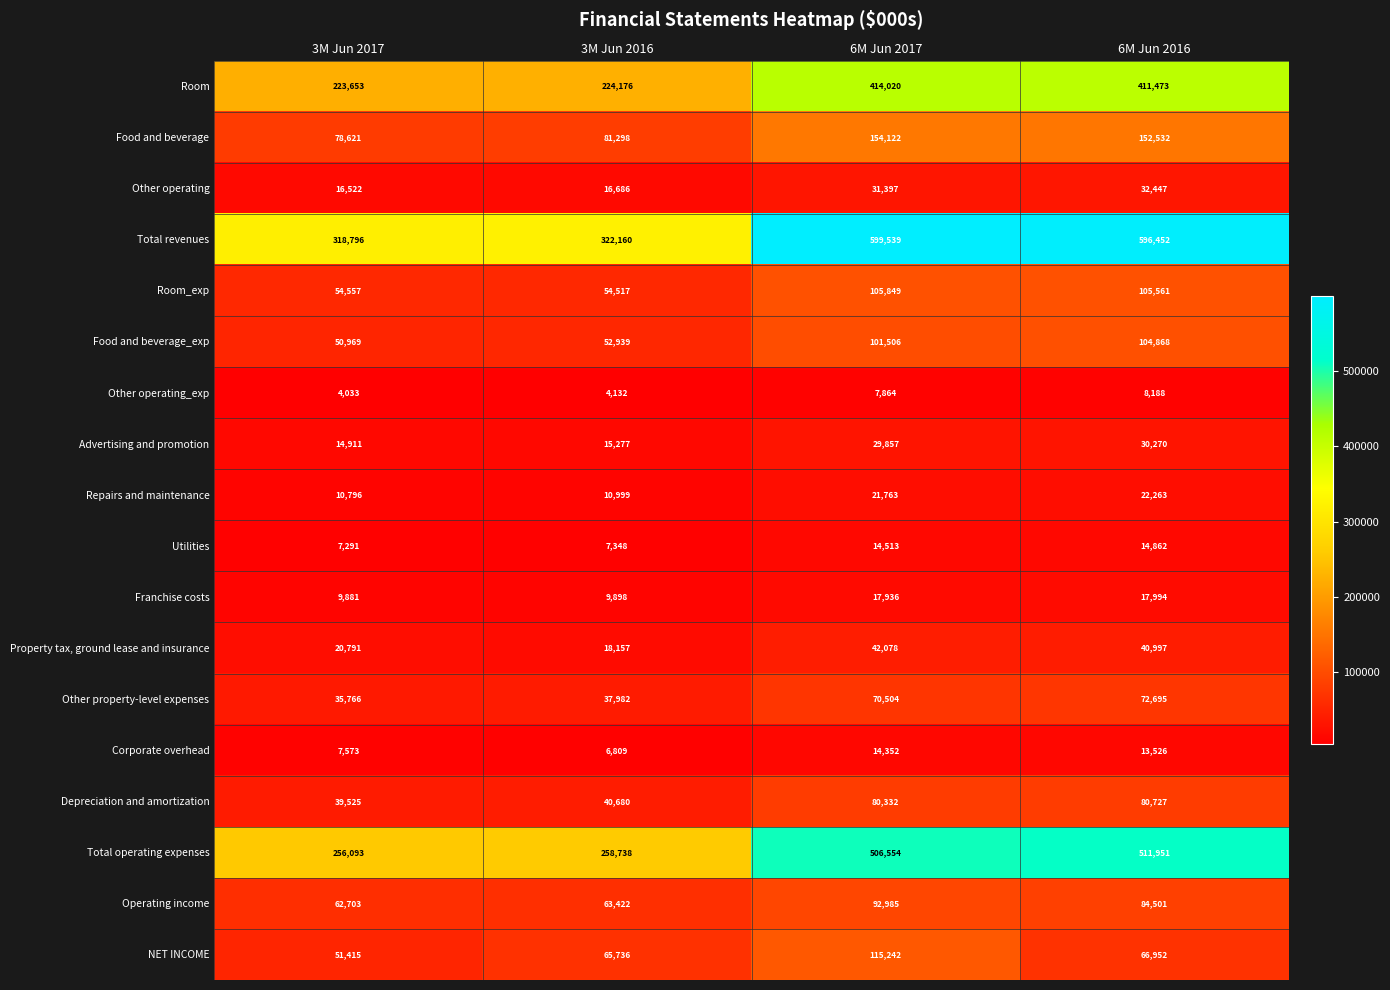

At 3M Jun 2016, list the series in order from smallest to largest.

Other operating_exp, Corporate overhead, Utilities, Franchise costs, Repairs and maintenance, Advertising and promotion, Other operating, Property tax, ground lease and insurance, Other property-level expenses, Depreciation and amortization, Food and beverage_exp, Room_exp, Operating income, NET INCOME, Food and beverage, Room, Total operating expenses, Total revenues